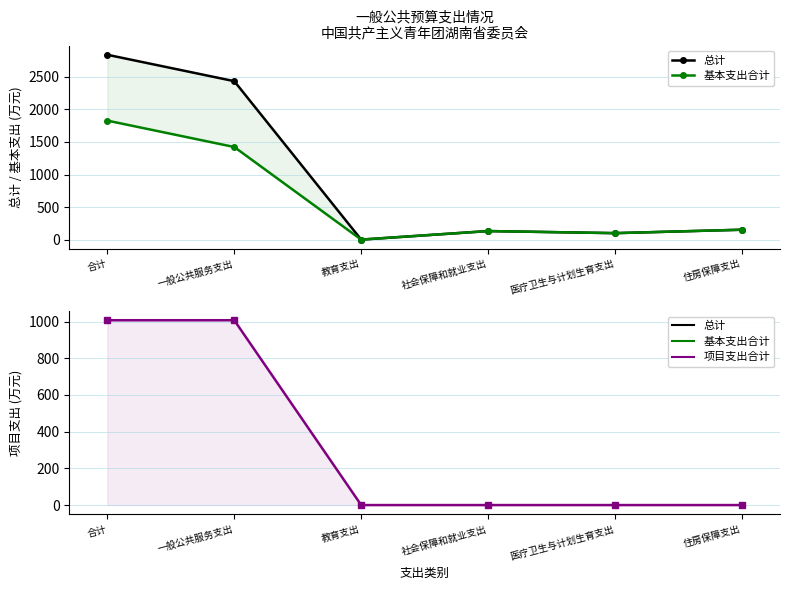

How many data points in 总计 are less than 157?

3